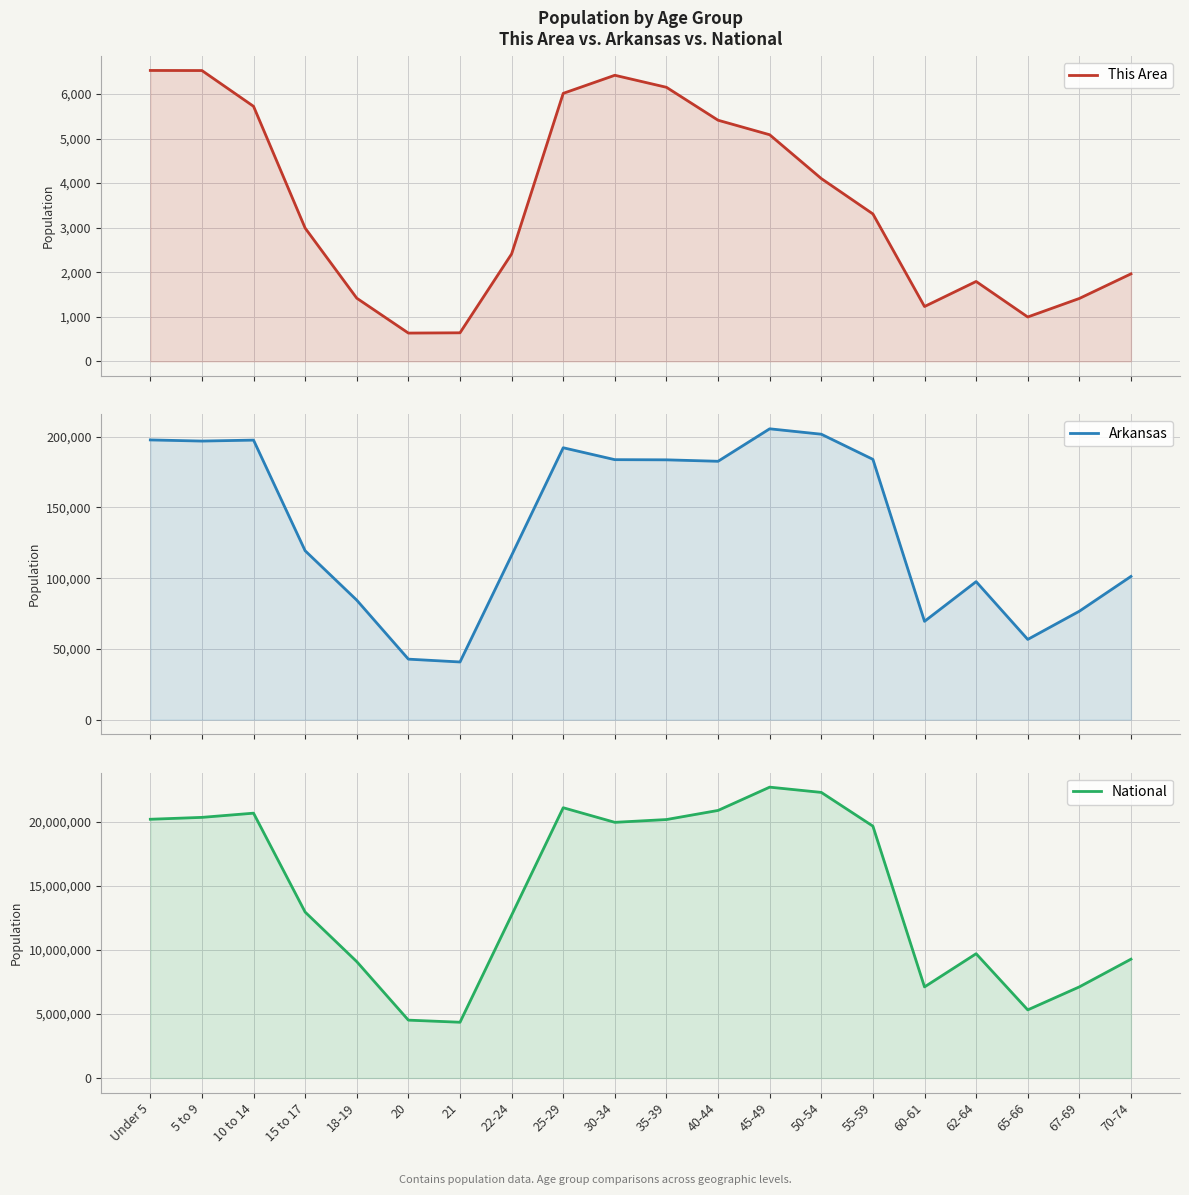

What is the label of the 5th point from the left?

18-19